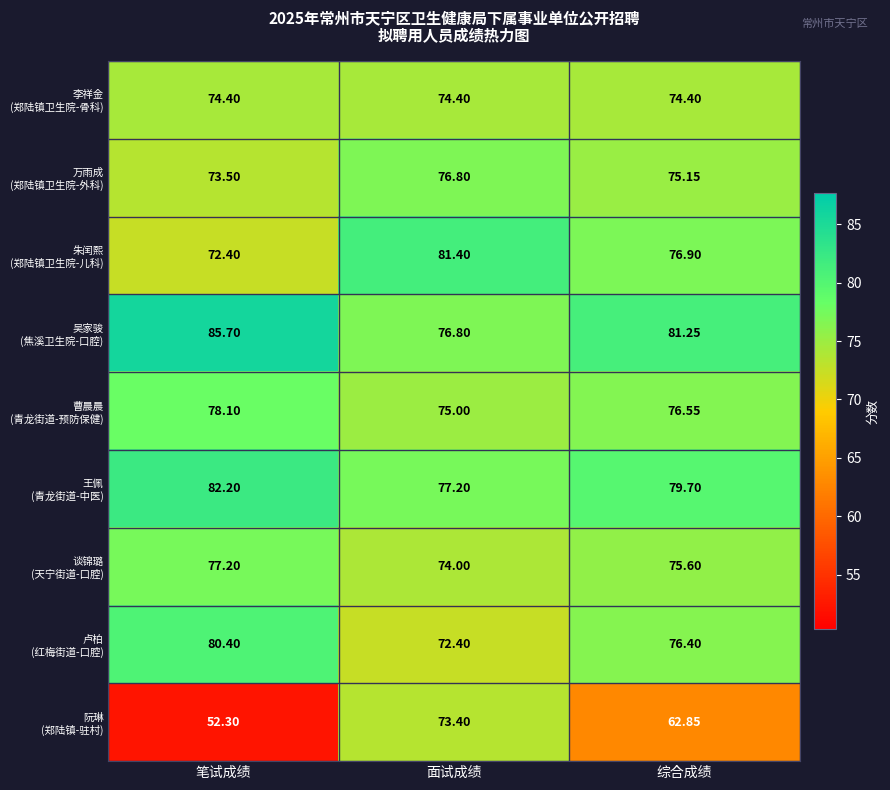

At which category does the chart reach its peak across all series?

笔试成绩